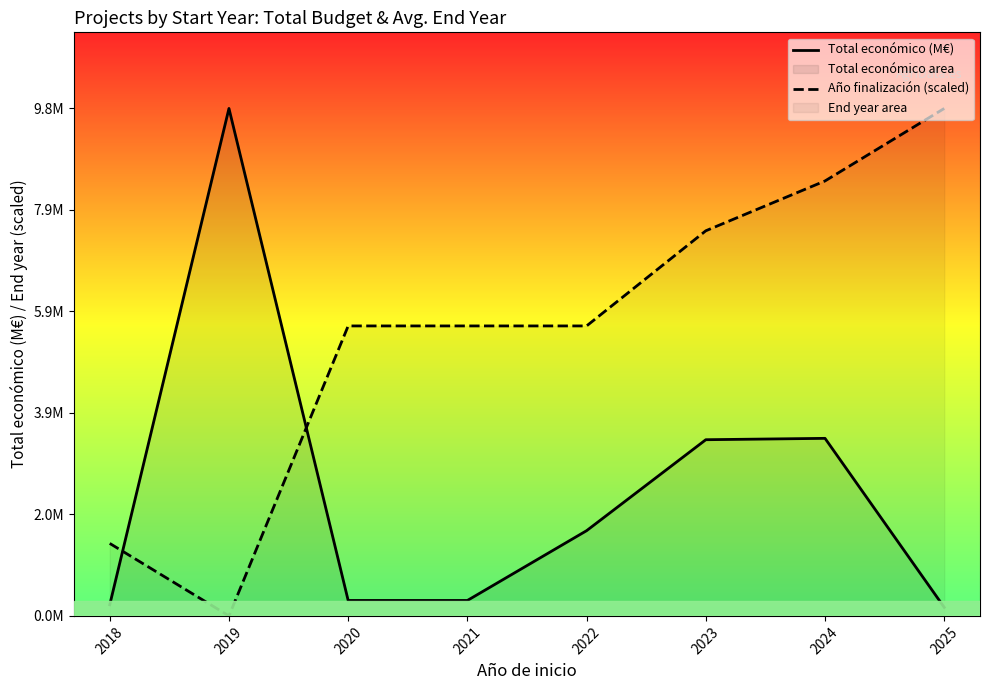

Rank the categories by Año finalización (scaled) value from highest to lowest.

2025, 2024, 2023, 2020, 2021, 2022, 2018, 2019